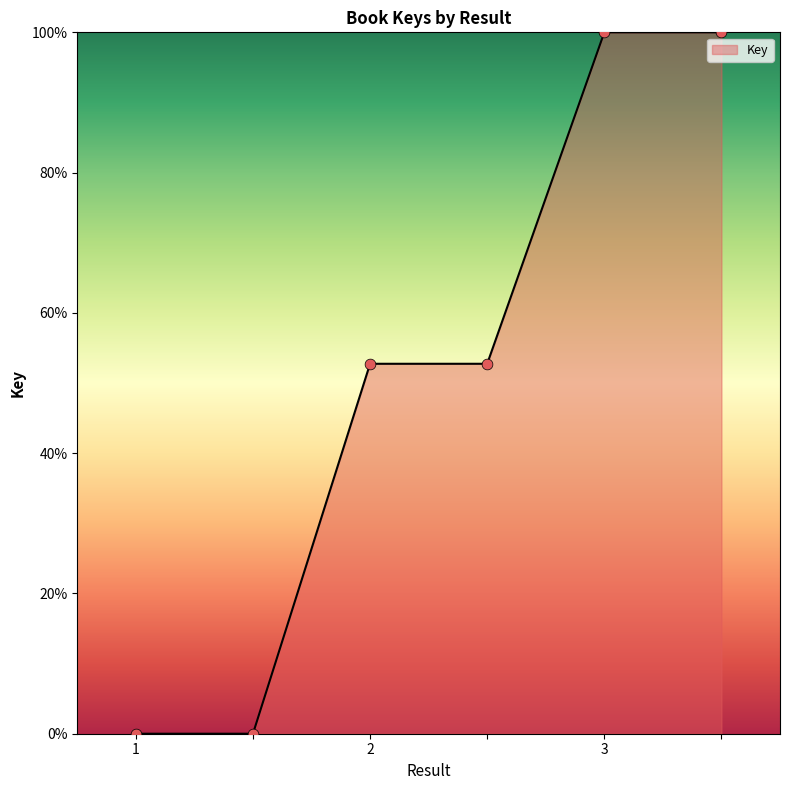

True or false: there are more than 2 points higher than both neighbors.

False